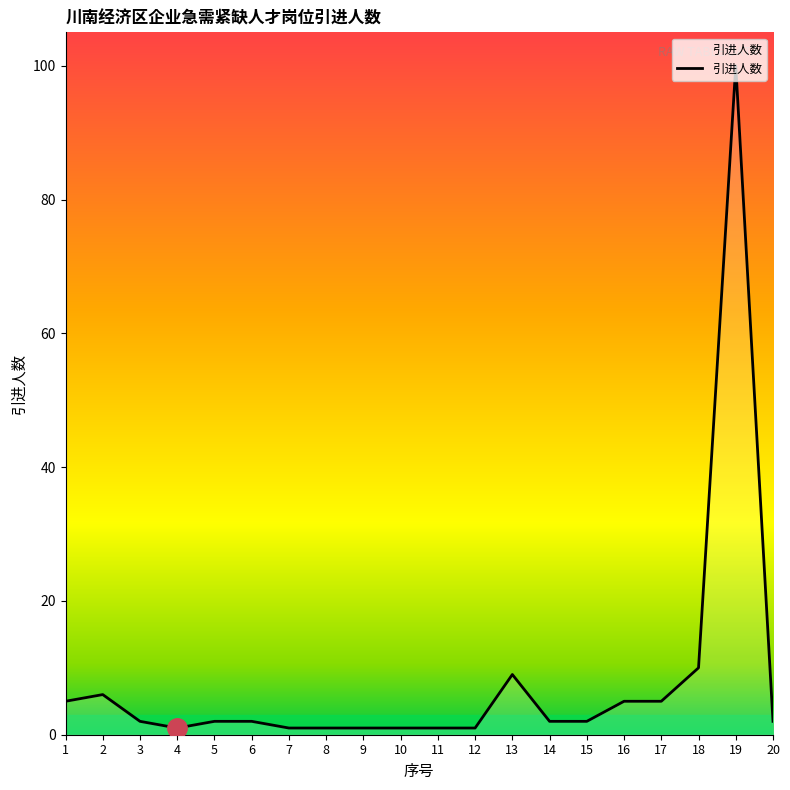

Reading left to right, list all the values displayed in this chart.

1=5	2=6	3=2	4=1	5=2	6=2	7=1	8=1	9=1	10=1	11=1	12=1	13=9	14=2	15=2	16=5	17=5	18=10	19=100	20=2